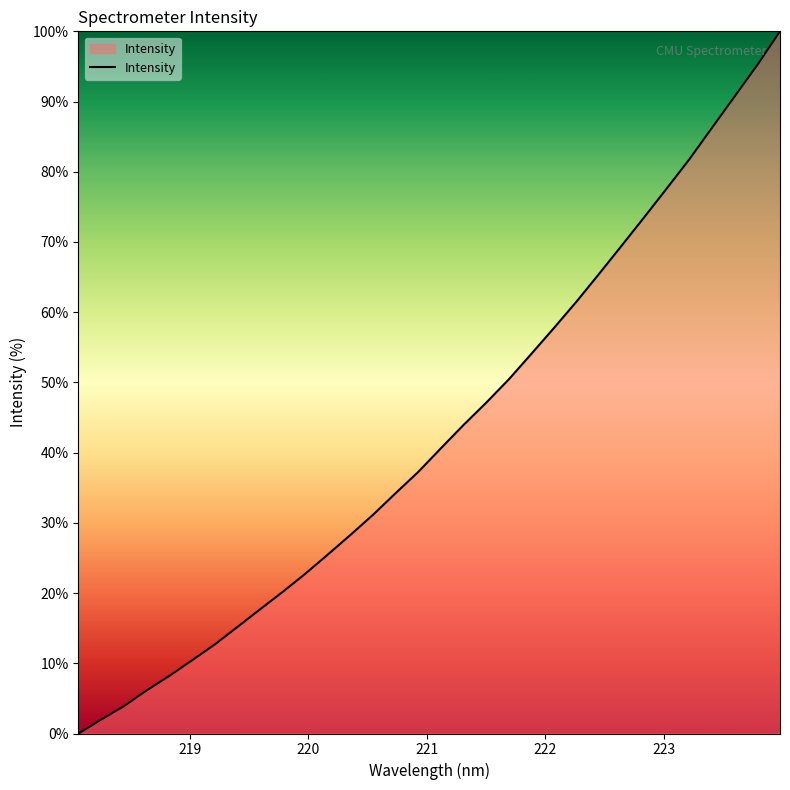

Count the number of categories in the chart.

32